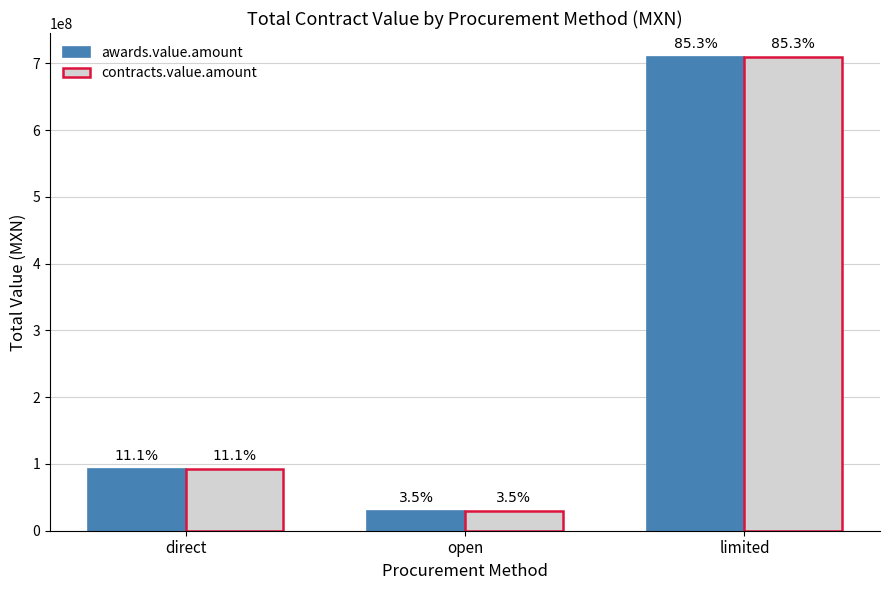

Does the chart contain any negative values?

No